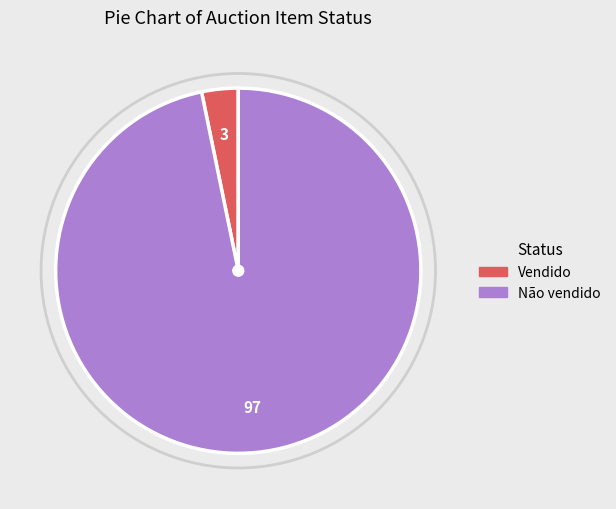

Is the sum of Vendido and Não vendido greater than half?

Yes